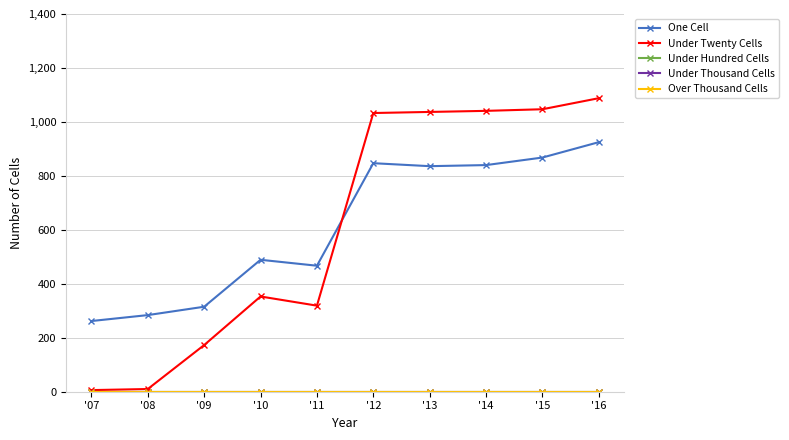

Between '12 and '15, which is larger?

'15